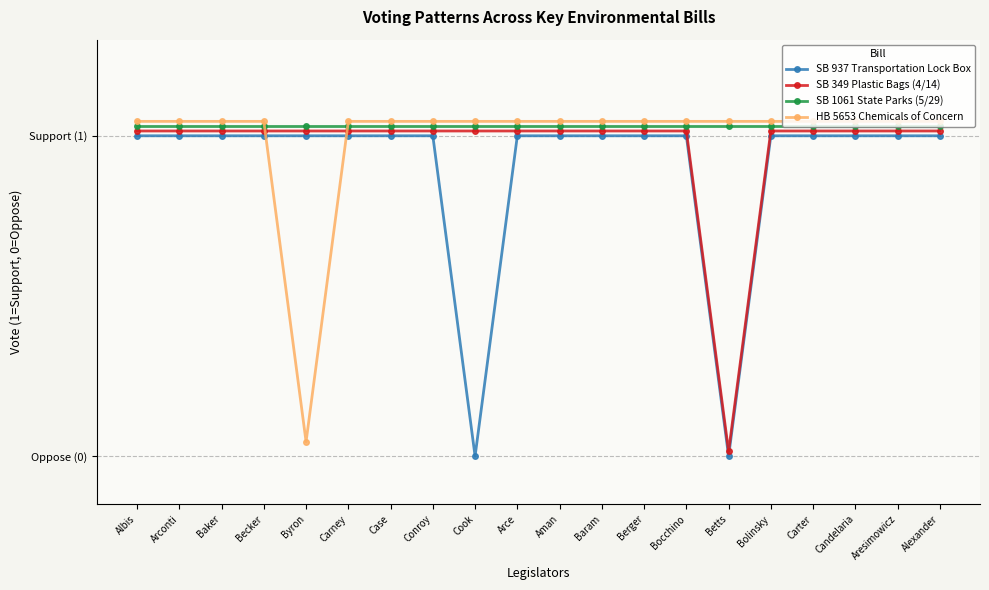

True or false: HB 5653 Chemicals of Concern has a value of 1.0 at Carter.

True